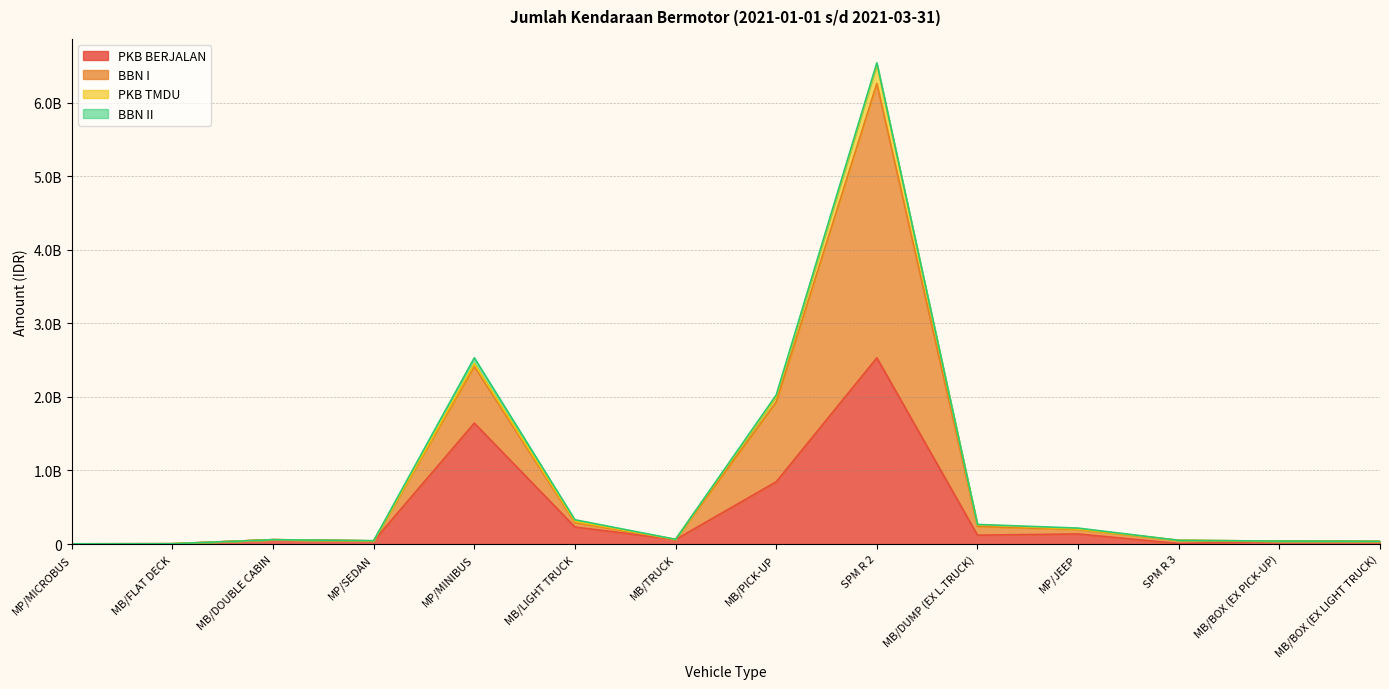

The PKB BERJALAN series shows 121099137 at MB/DUMP (EX L.TRUCK). True or false?

True